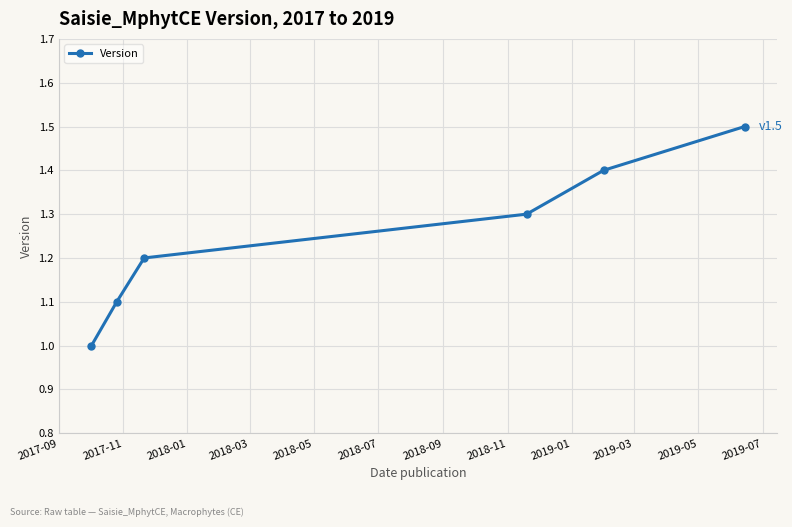

What is the smallest value displayed?

1.0